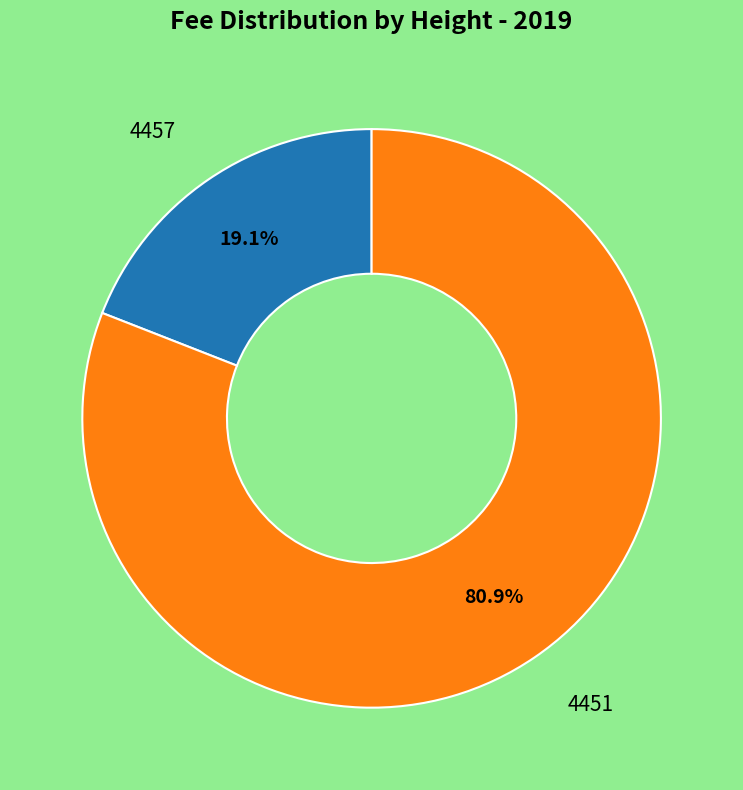

Which has a higher value, 4451 or 4457?

4451